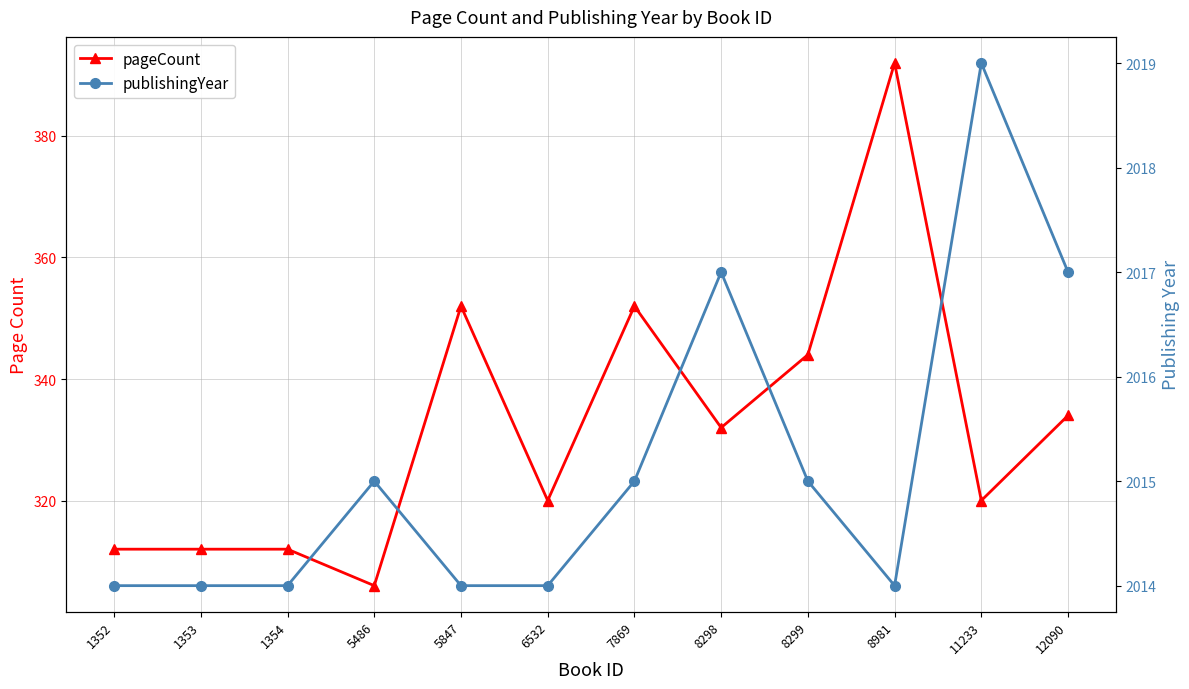

Which series has the largest total across all categories?

publishingYear